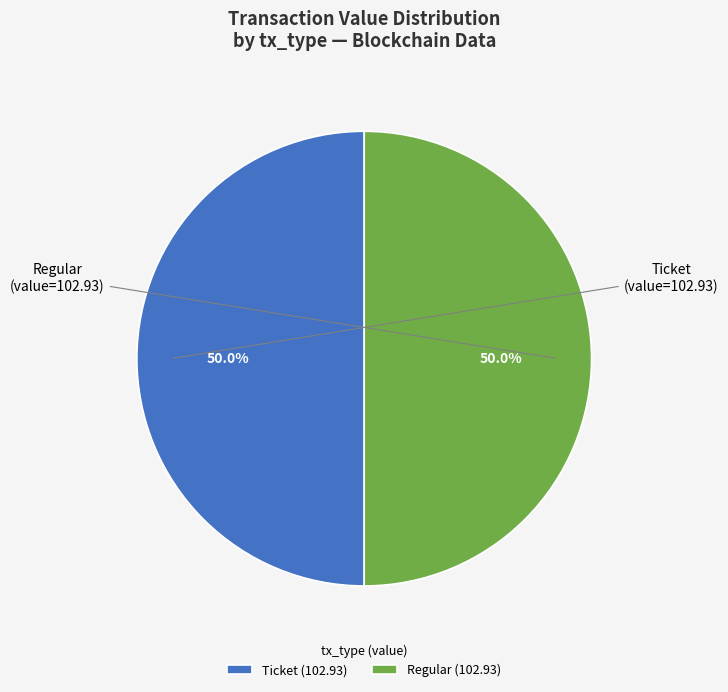

How many segments does this pie chart have?

2